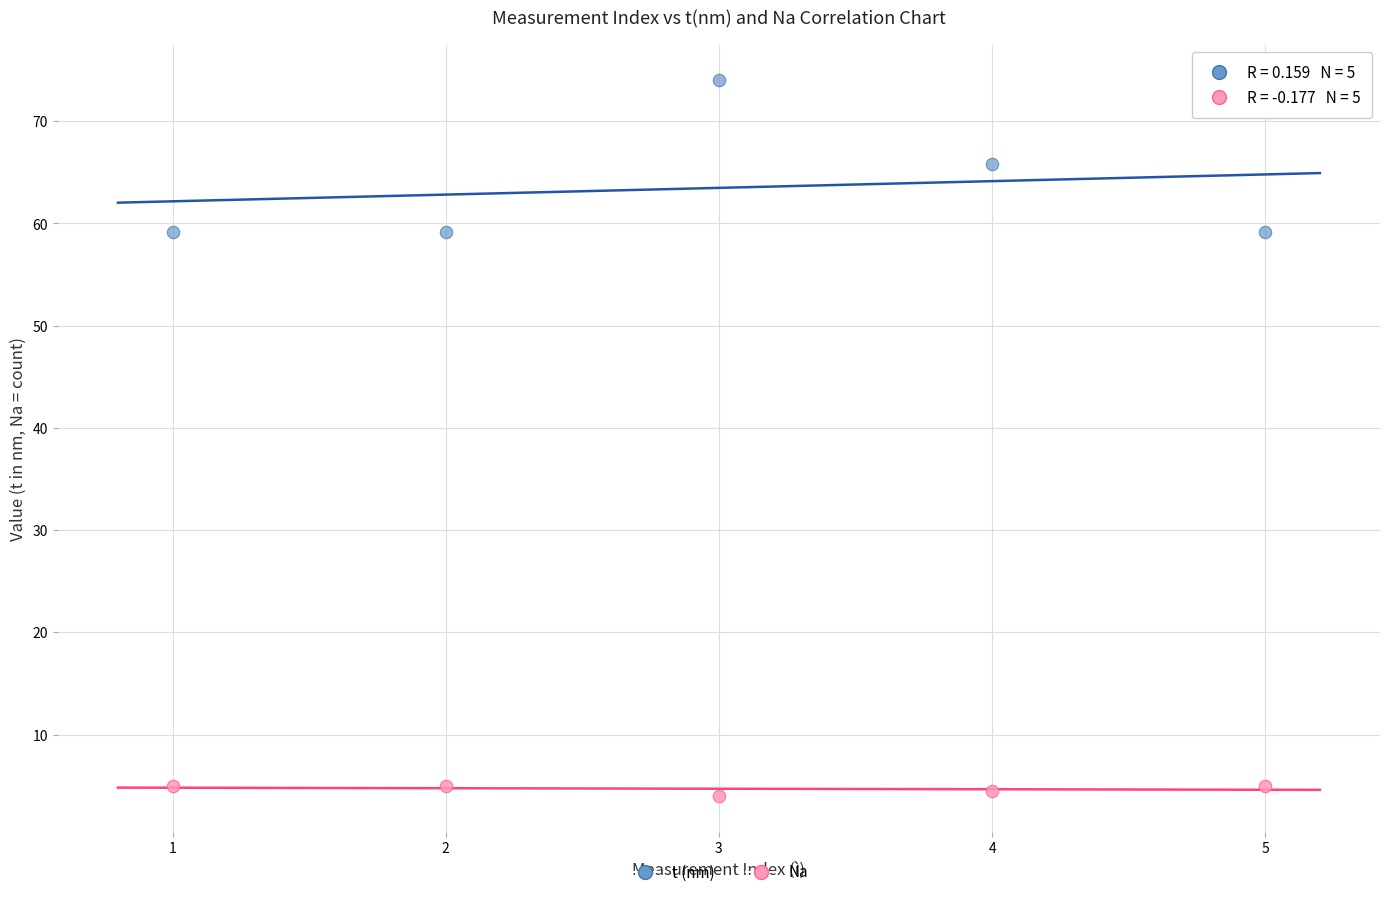

Across all data points, what is the average X value?

3.0